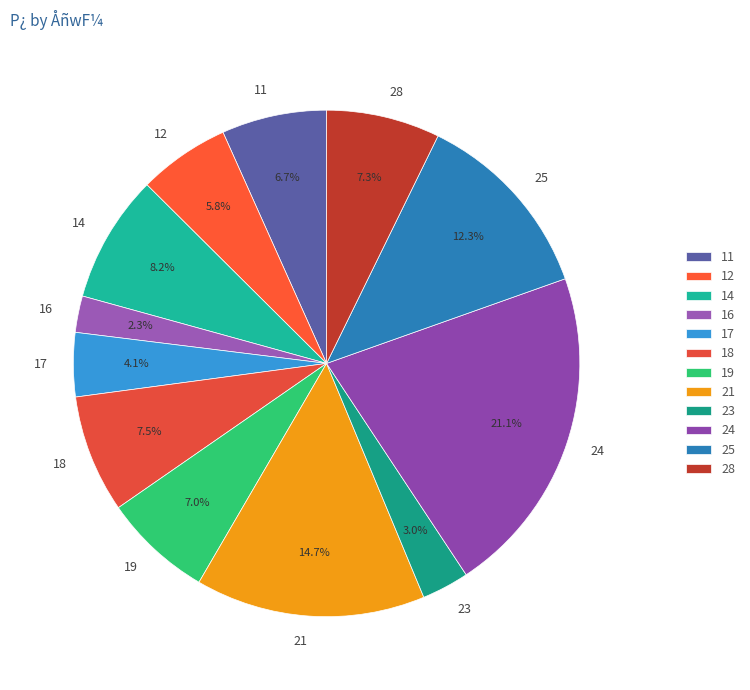

To the nearest percent, what is the average slice percentage?

8%